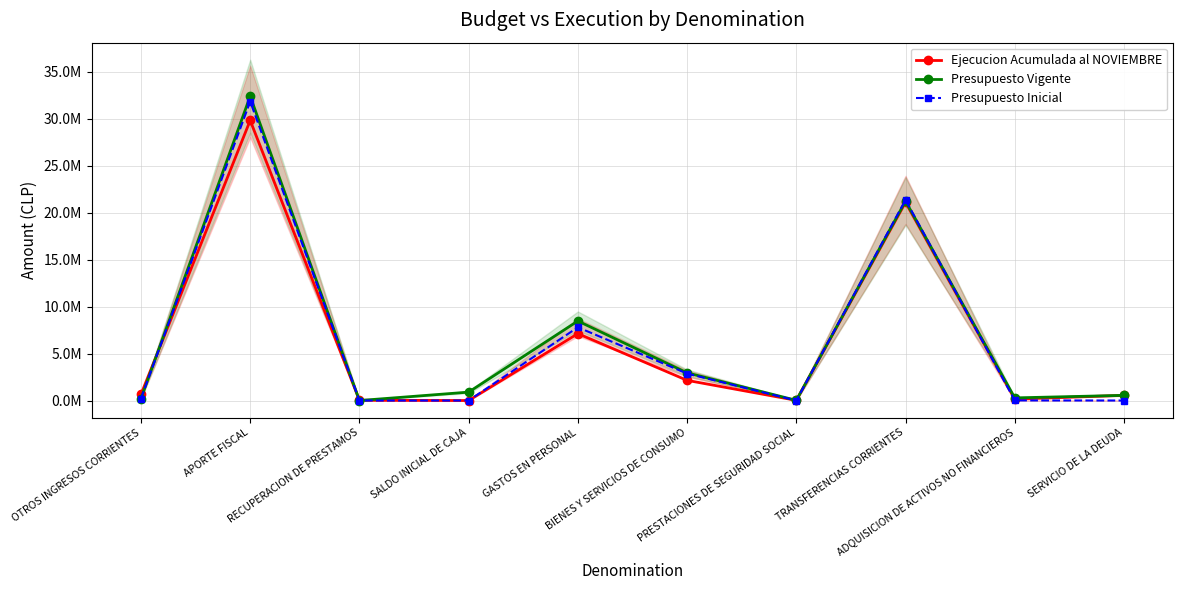

What is the approximate value of Presupuesto Vigente at ADQUISICION DE ACTIVOS NO FINANCIEROS?

281517